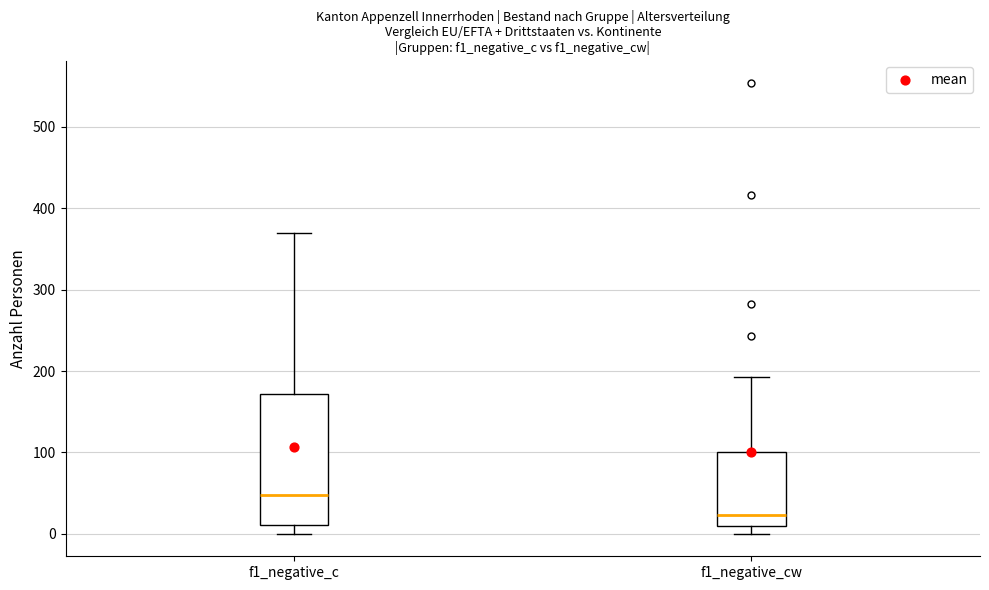

Which box has the lowest median line?

f1_negative_cw